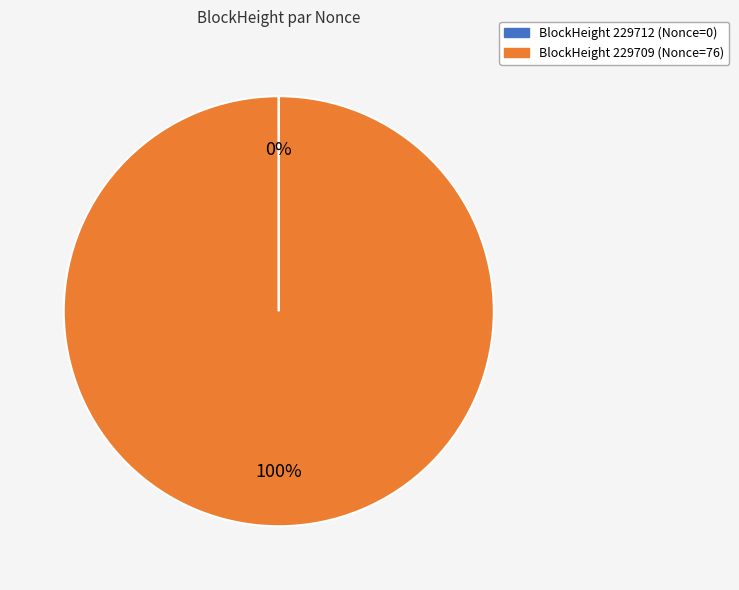

Is there any slice that represents more than half of the pie?

Yes